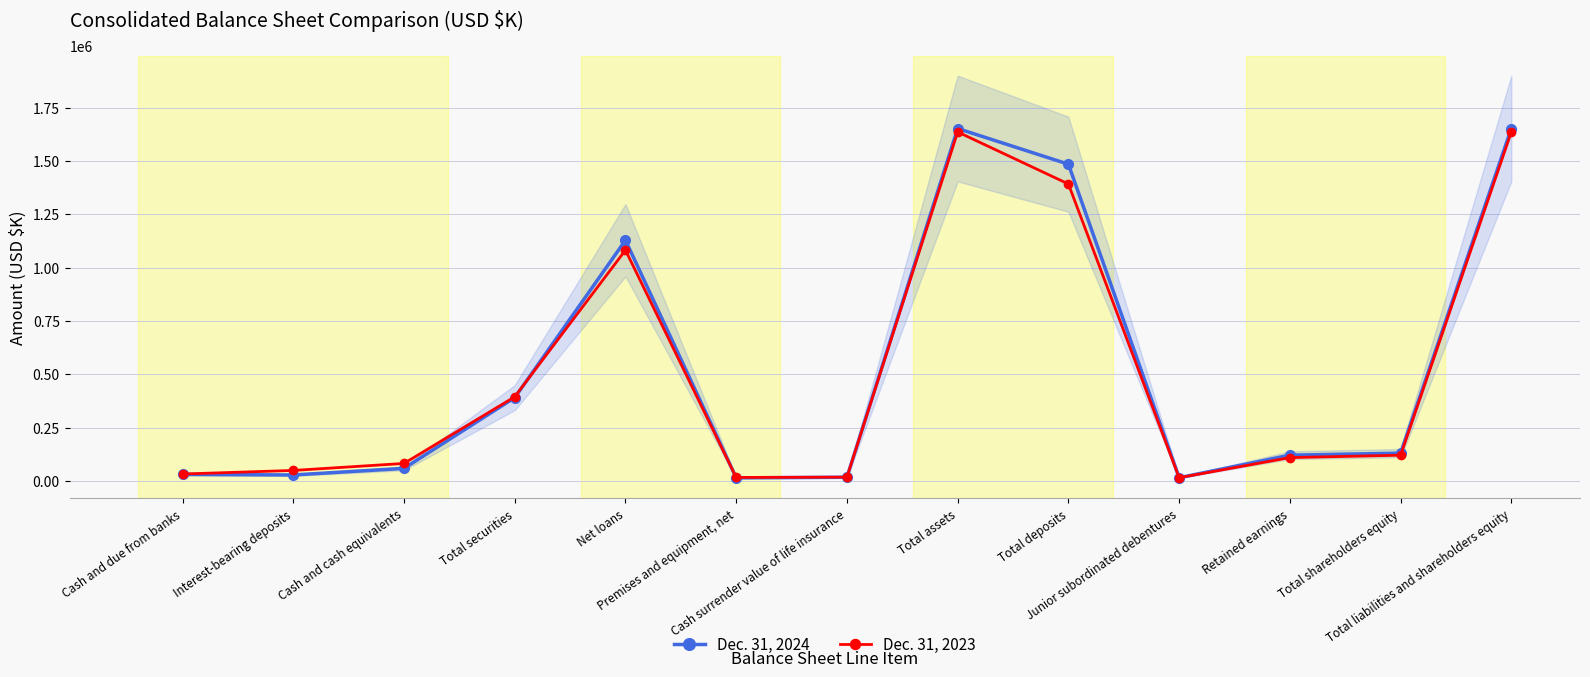

Is this an area chart (filled region under the line)?

No